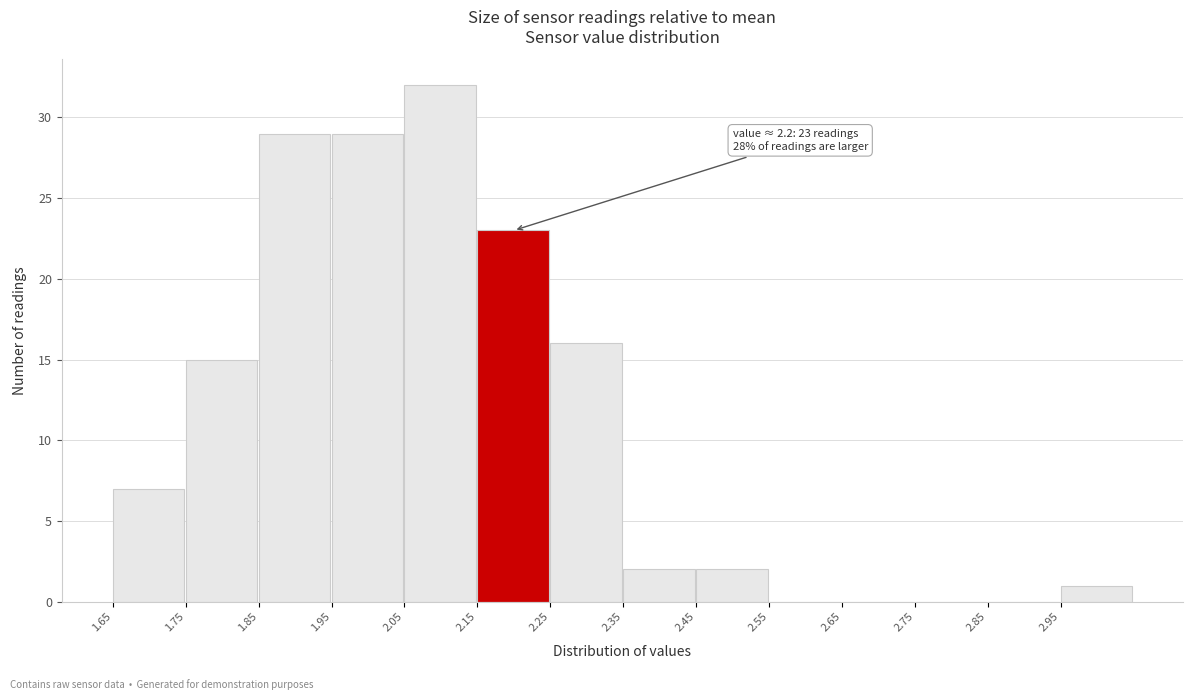

Which range on the x-axis has the tallest bar?

2.05 to 2.15